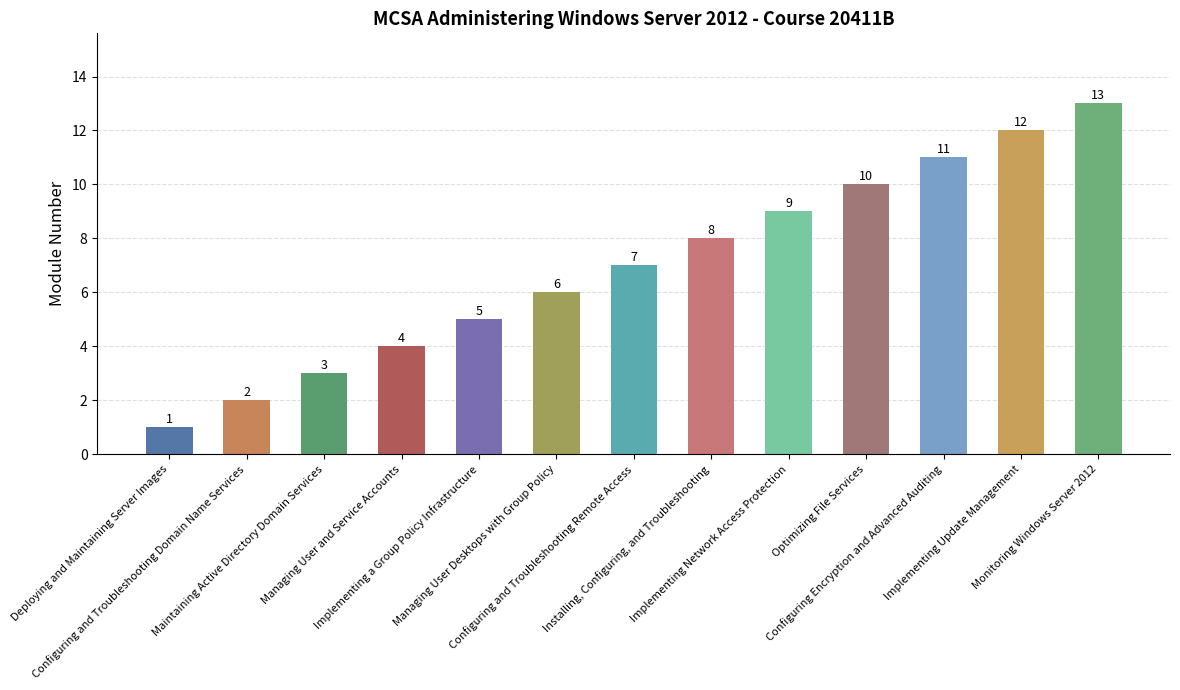

Which category has the lowest value across all series?

Deploying and Maintaining Server Images